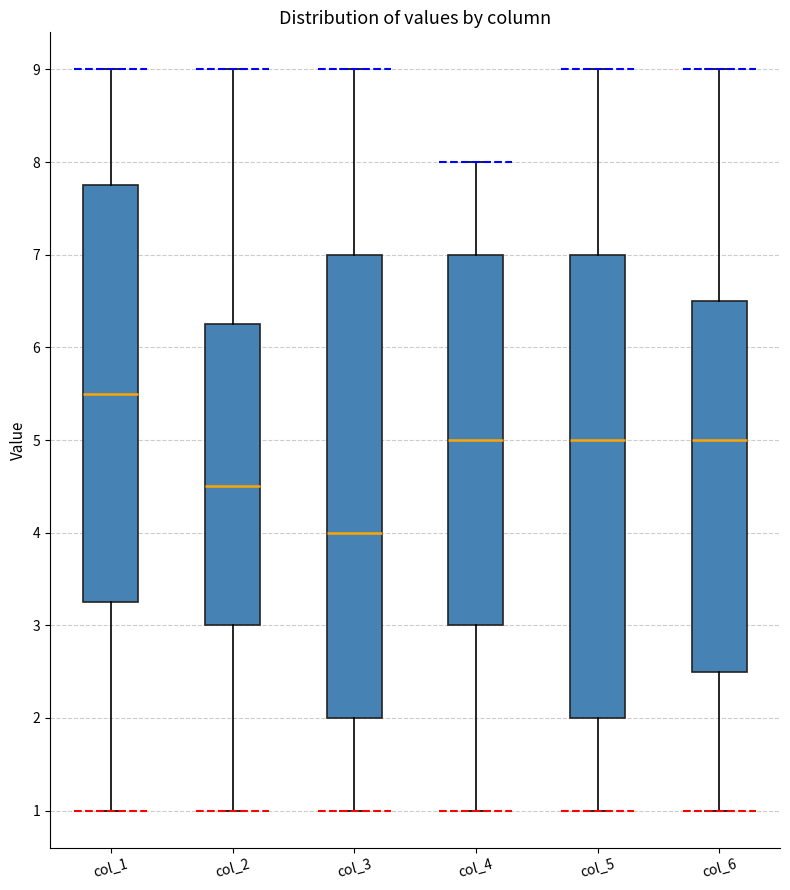

Which box has the lowest median line?

col_3